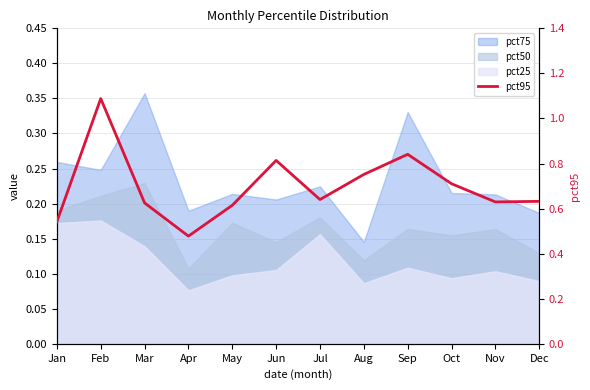

Rank the categories by value from lowest to highest.

Apr, Jan, May, Mar, Nov, Dec, Jul, Oct, Aug, Jun, Sep, Feb